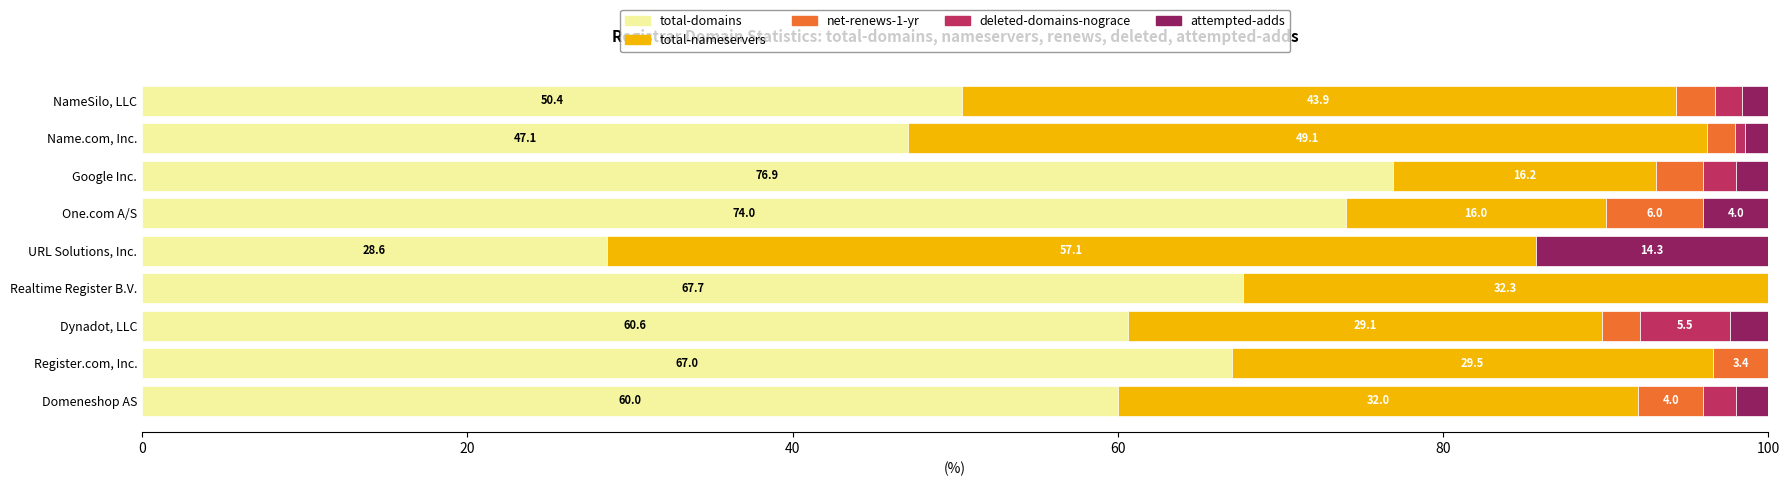

How many categories are shown in the chart?

9